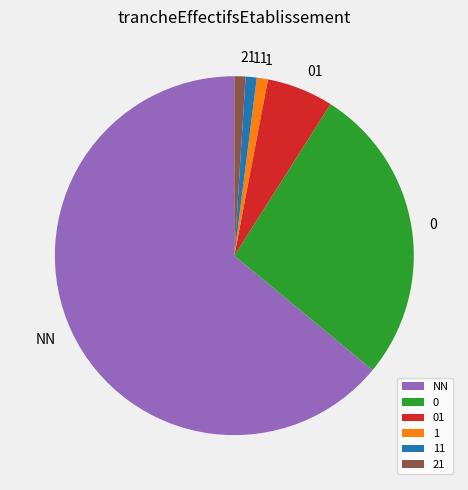

Which category has the biggest portion of the pie?

NN